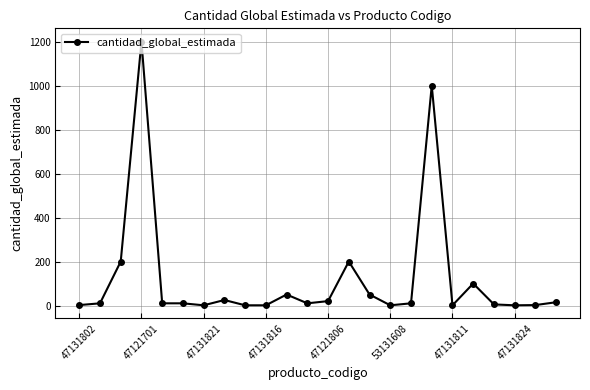

How many series are shown in this chart?

1